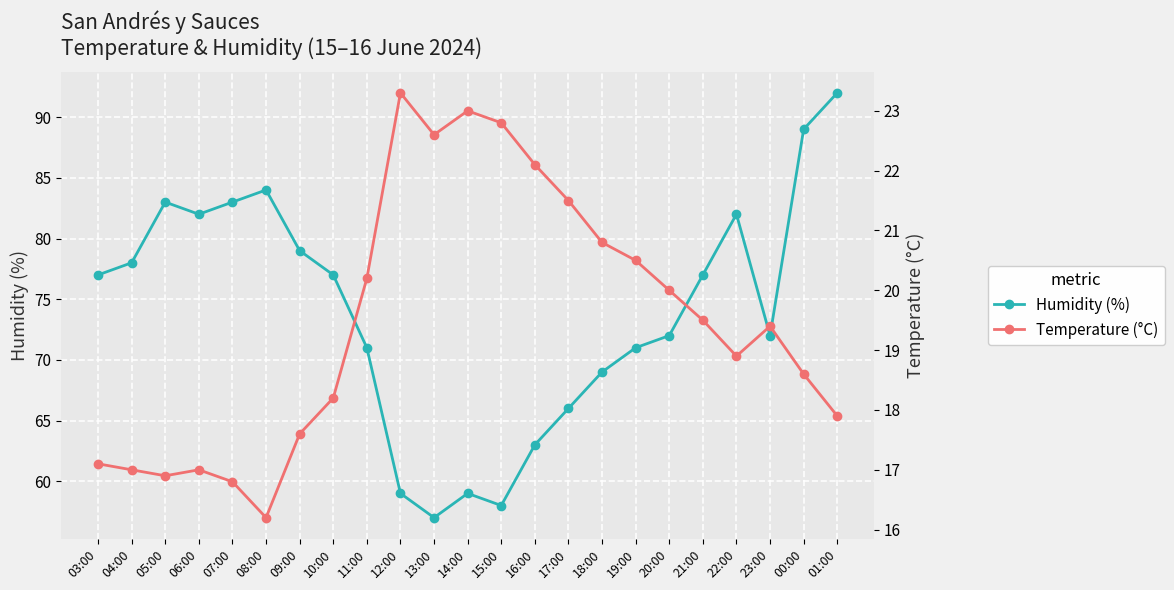

Does the chart display data point markers on the line(s)?

Yes